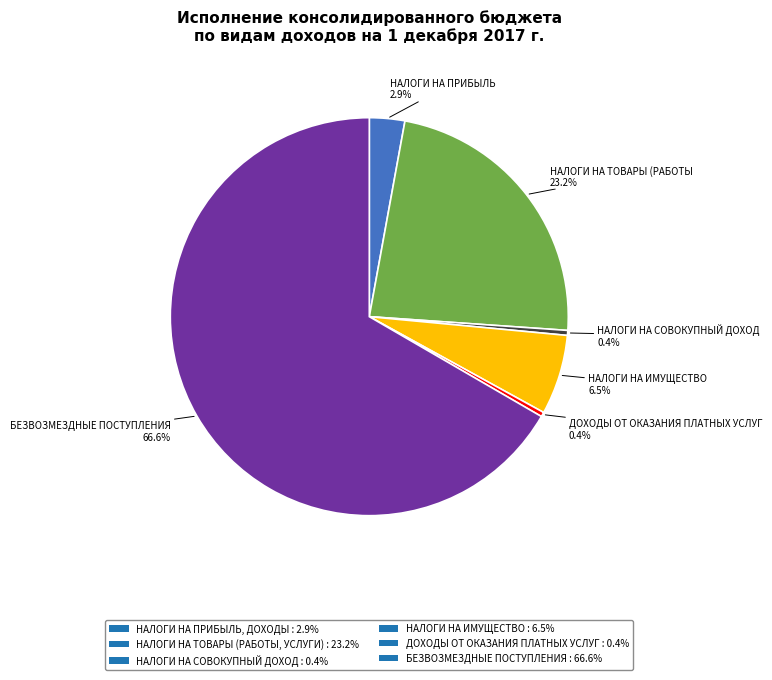

The НАЛОГИ НА ИМУЩЕСТВО slice represents 1% of the pie. True or false?

False